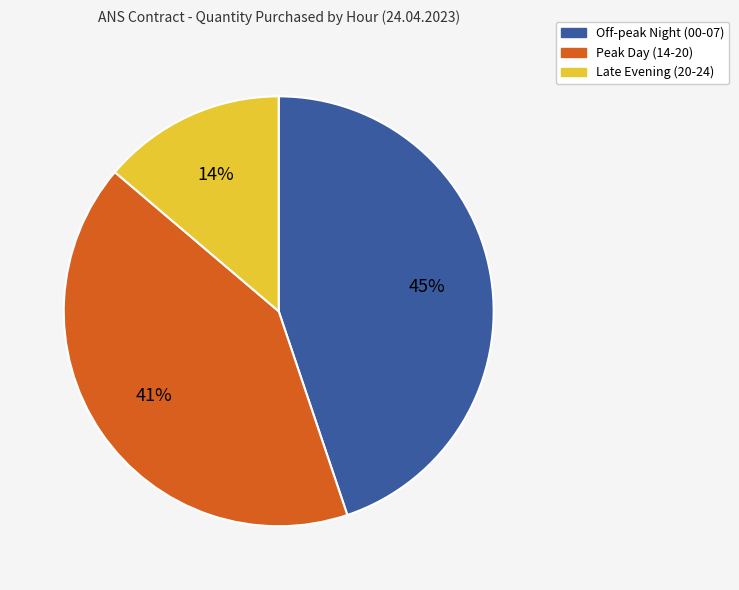

Does any single category account for the majority?

No